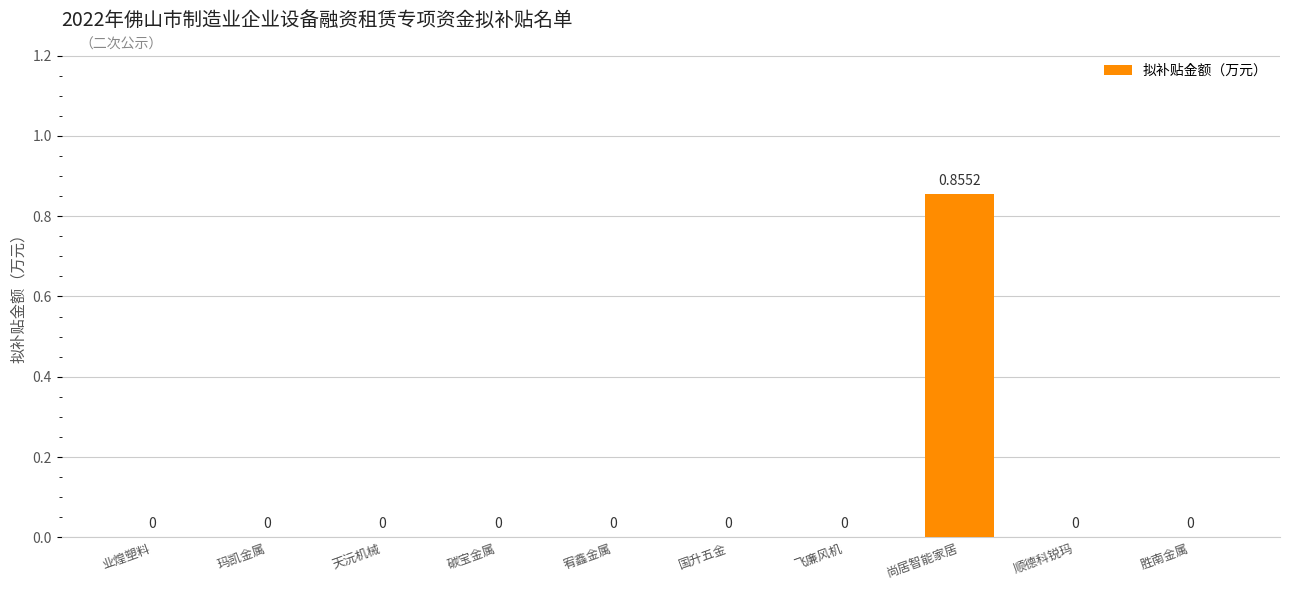

How many positive values are there?

1